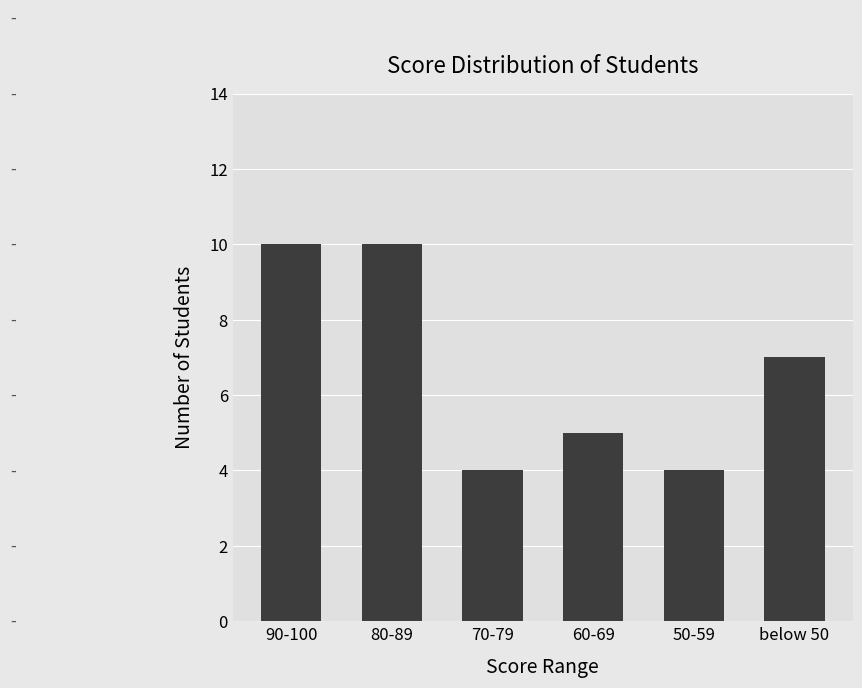

What is the greatest value displayed?

10